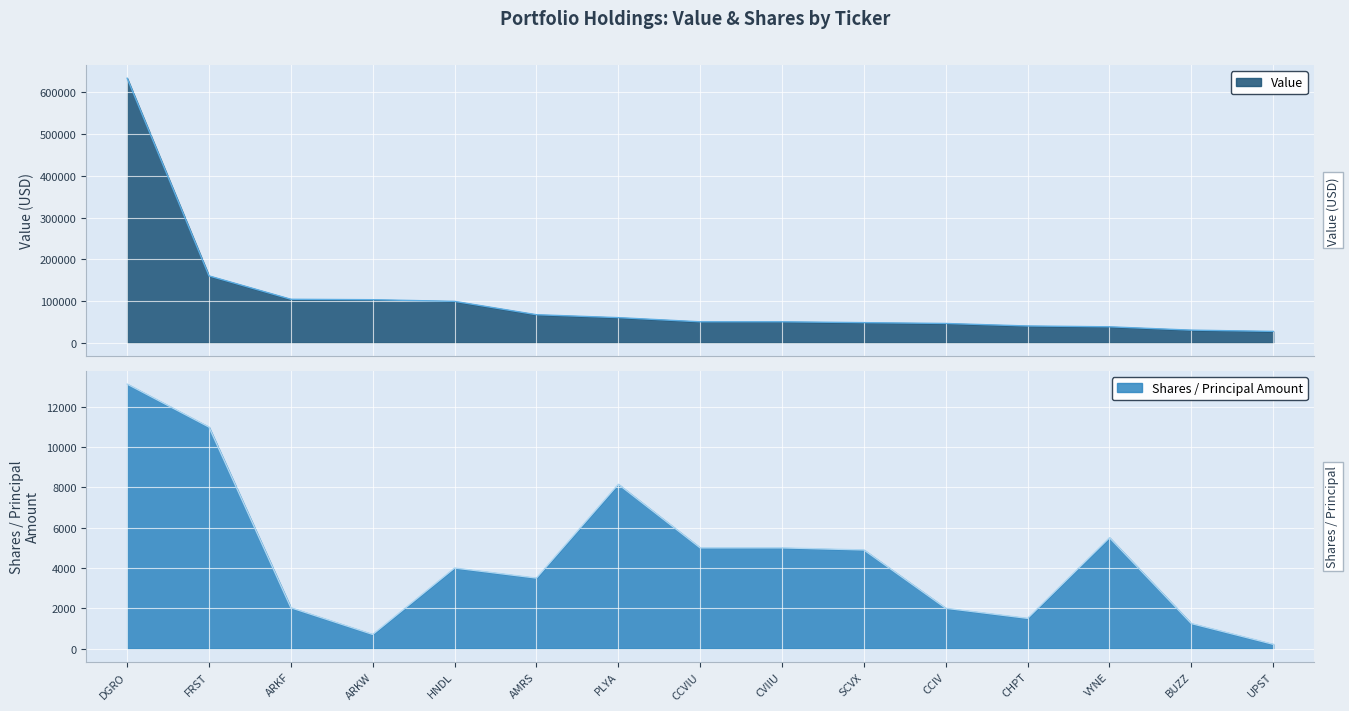

List the series in order of their peak value, highest first.

Value, Shares or principal amount